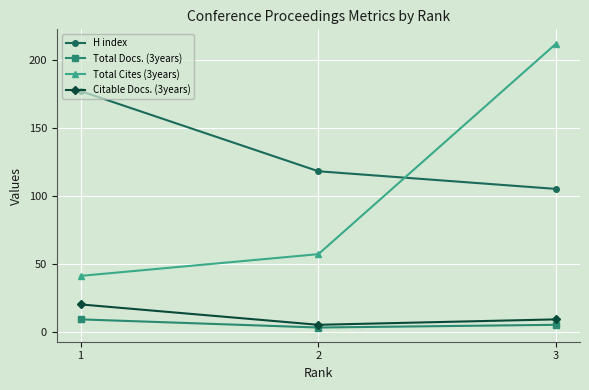

Where does the Total Docs. (3years) series first go above 5?

1